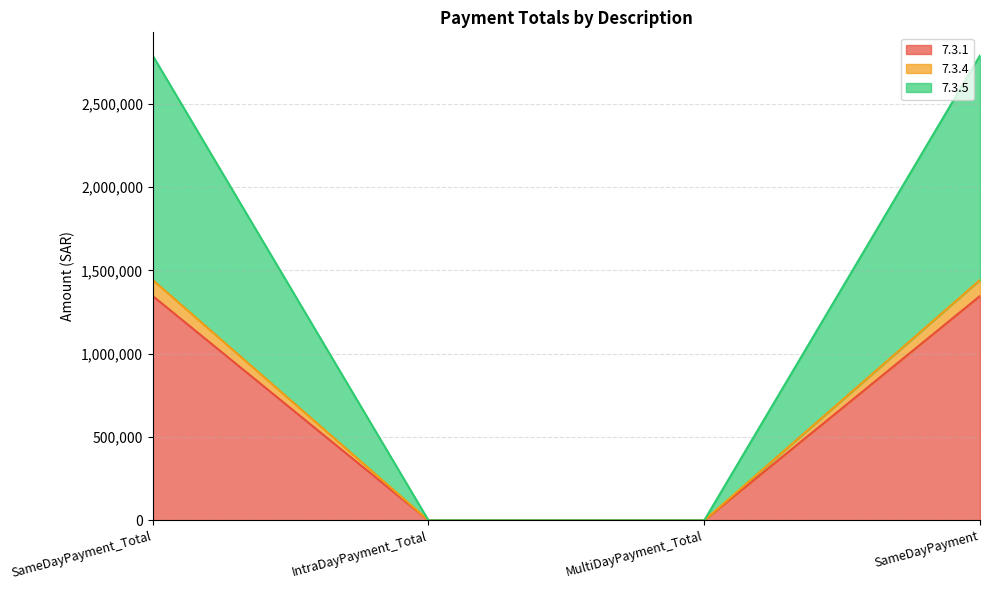

Reading right to left, extract all data points from this chart.

7.3.1: 1345980	0	0	1345980
7.3.4: 1442190	0	0	1442190
7.3.5: 2788170	0	0	2788170